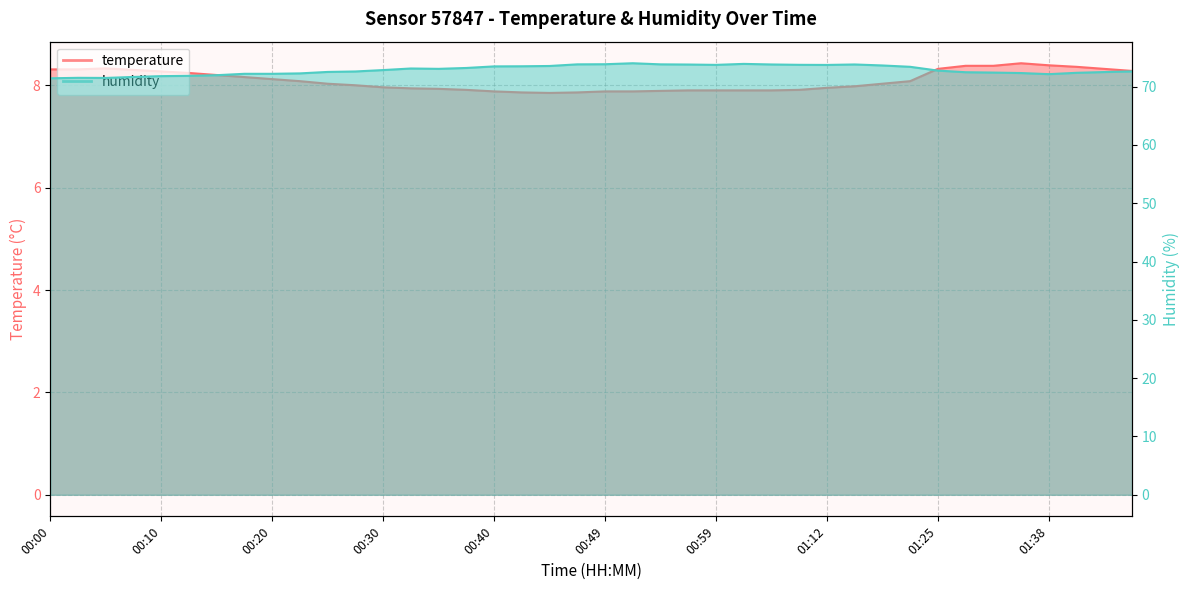

At which category does the chart reach its minimum across all series?

00:44